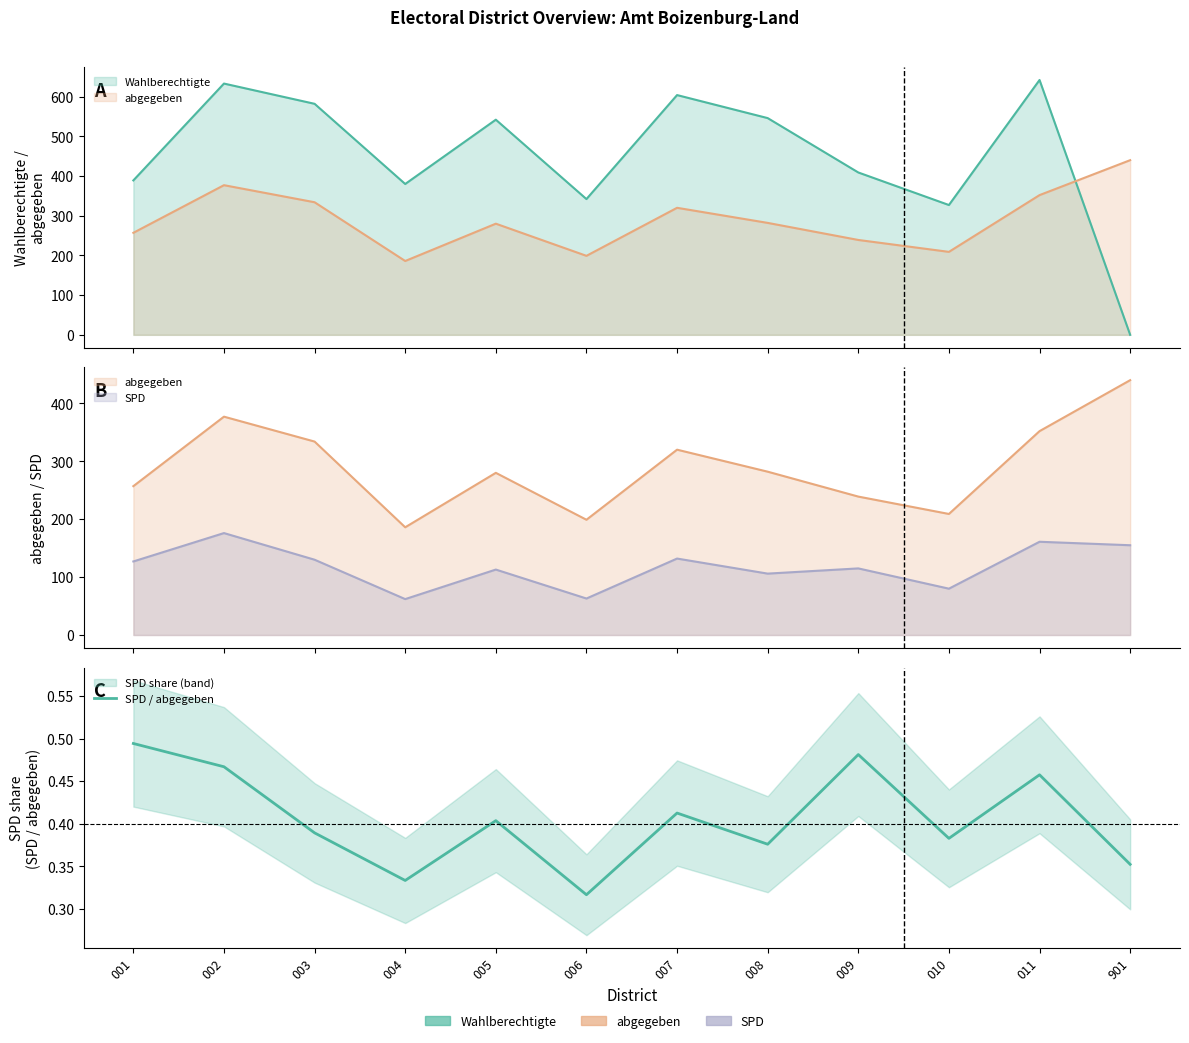

At which label is the value closest to 0?

006